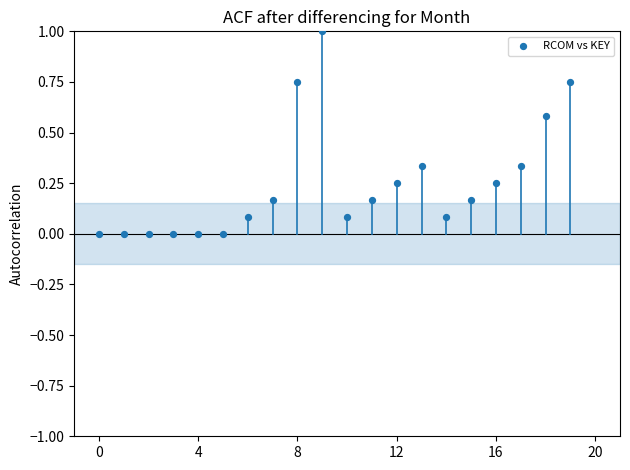

What is the range of Y values (max minus min)?

1.0